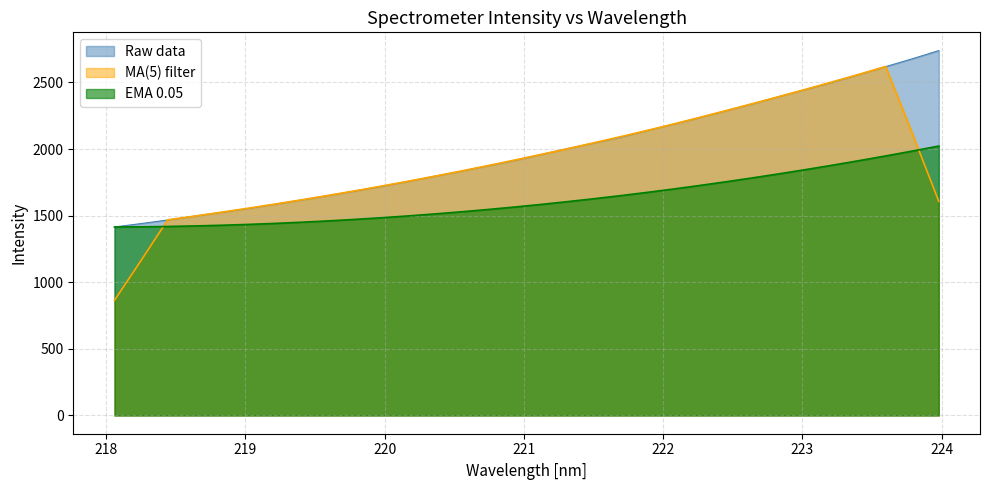

After their last crossing, which series has the higher values: MA(5) filter or EMA 0.05?

EMA 0.05